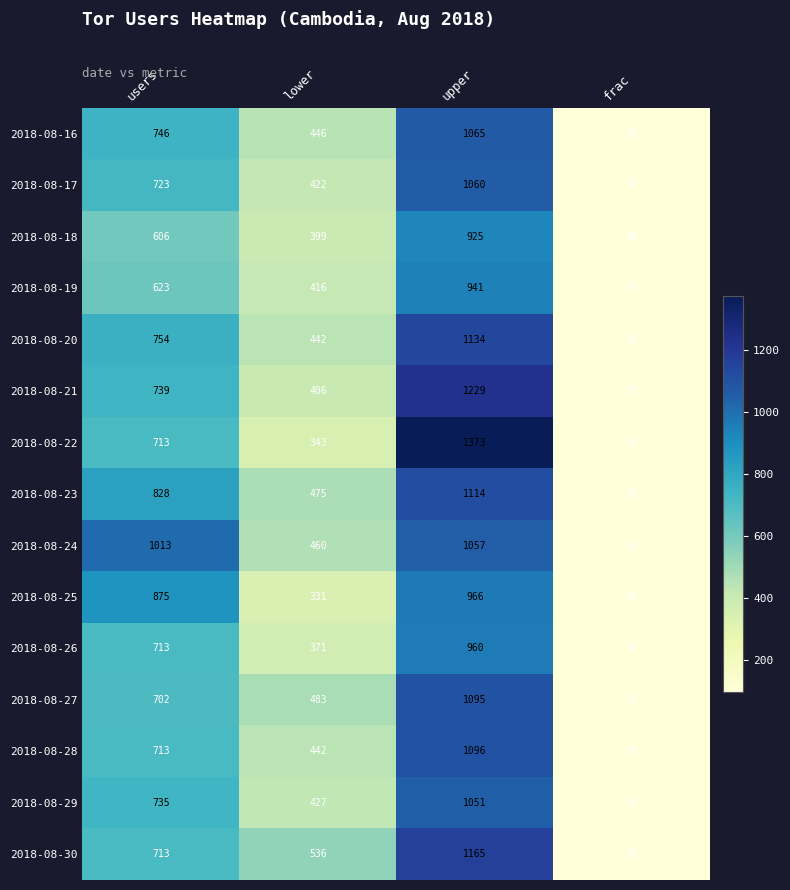

Which series changed the most between lower and frac?

2018-08-30